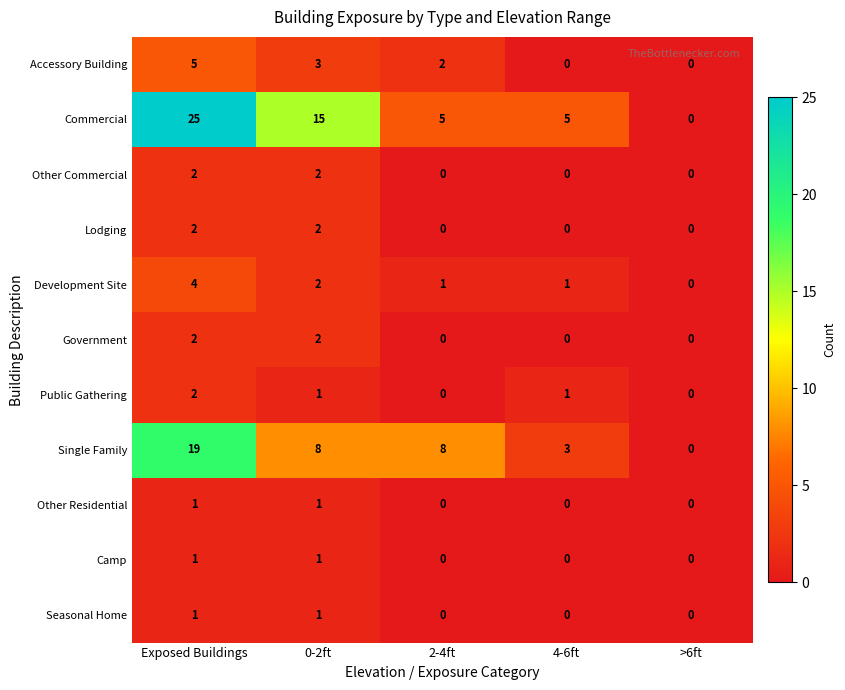

At which category is the sum across all series the highest?

Exposed Buildings